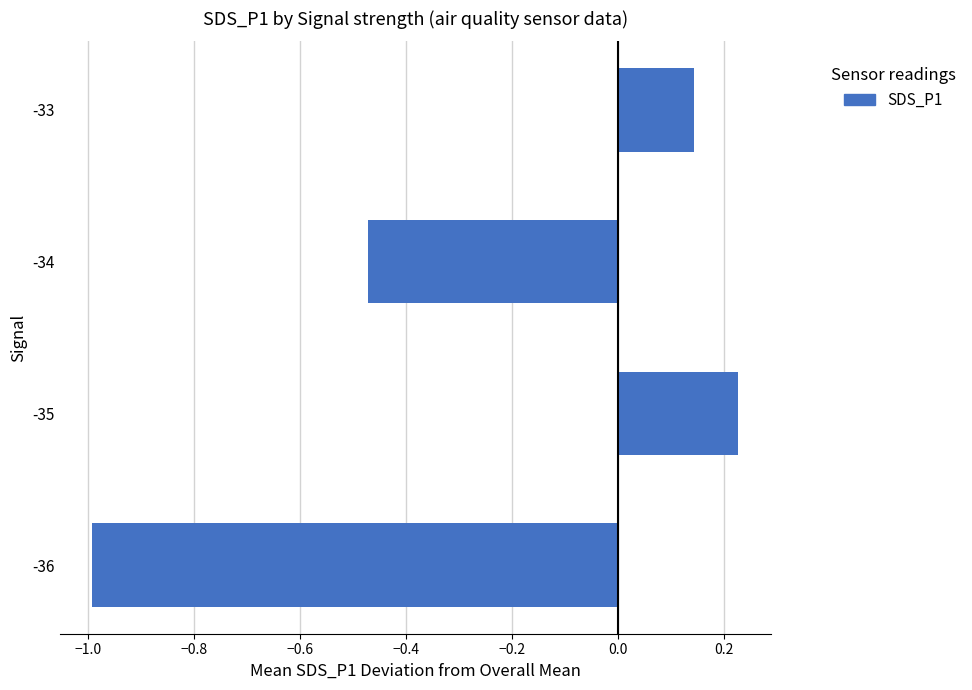

The value at -35 is 0.3. True or false?

False